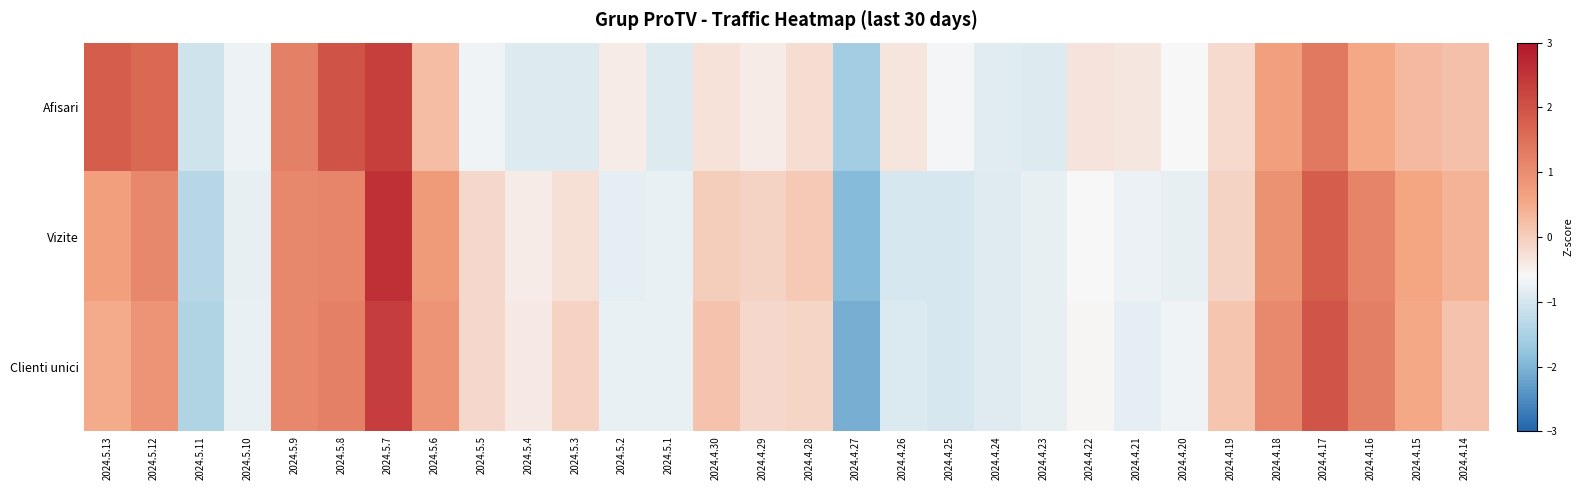

At how many categories does at least one series exceed 1?

8